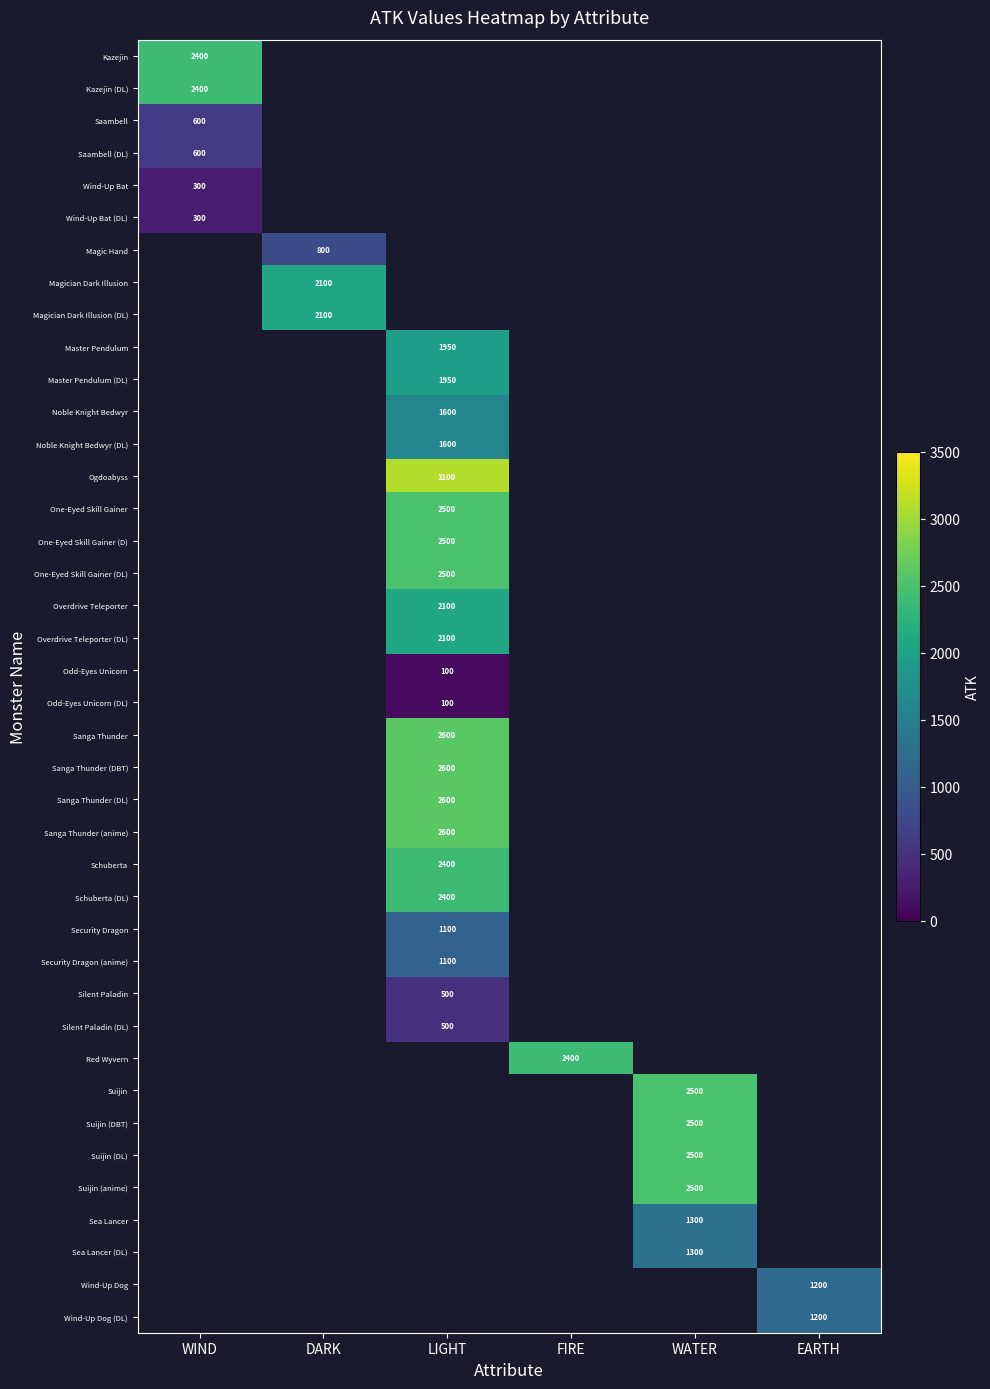

Is it true that Silent Paladin (DL) equals 500 at LIGHT?

True